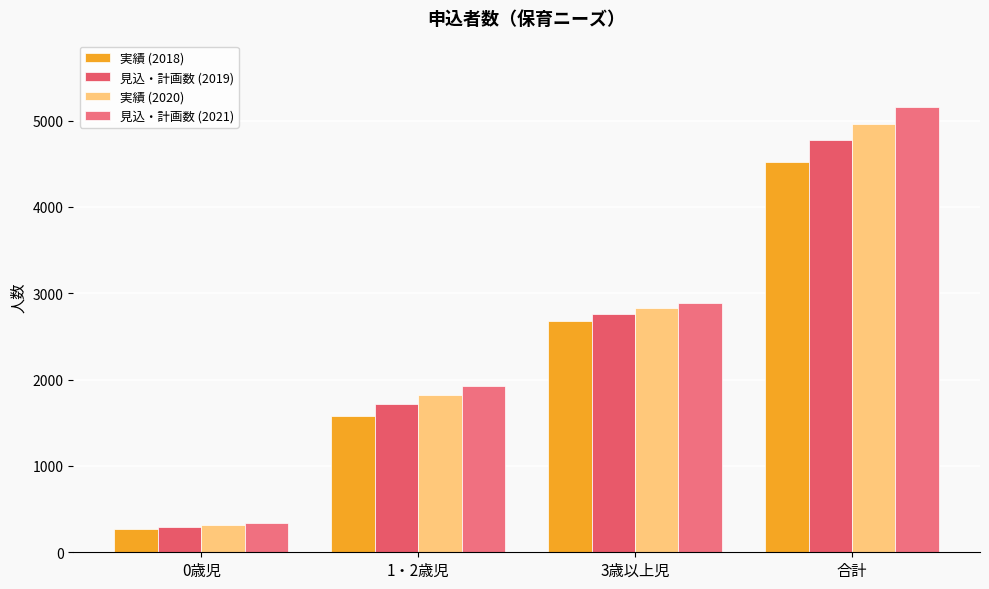

How many 見込・計画数 (2021) values are between 1924 and 5153?

3